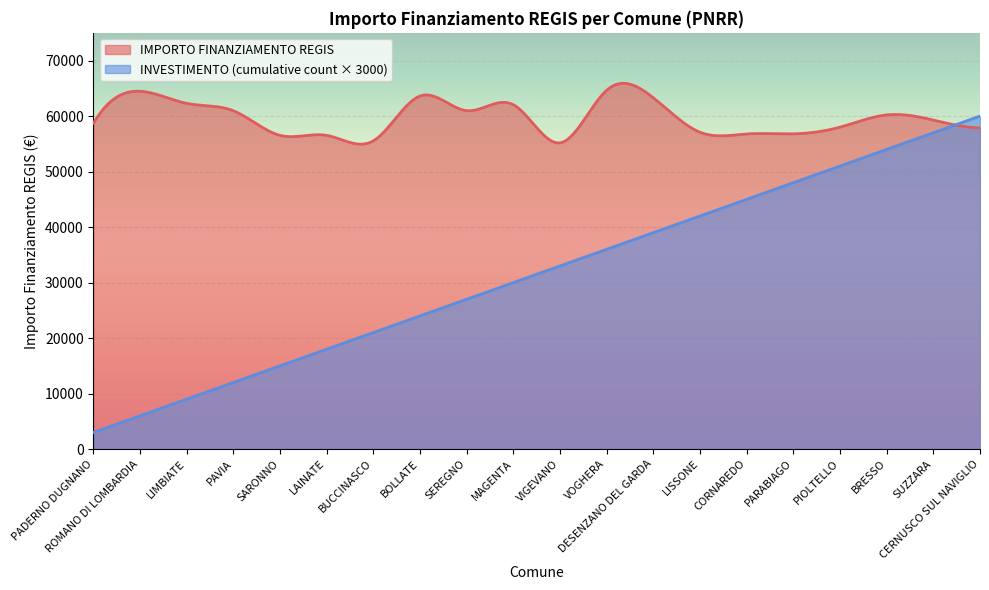

How many data points does each series have?

20